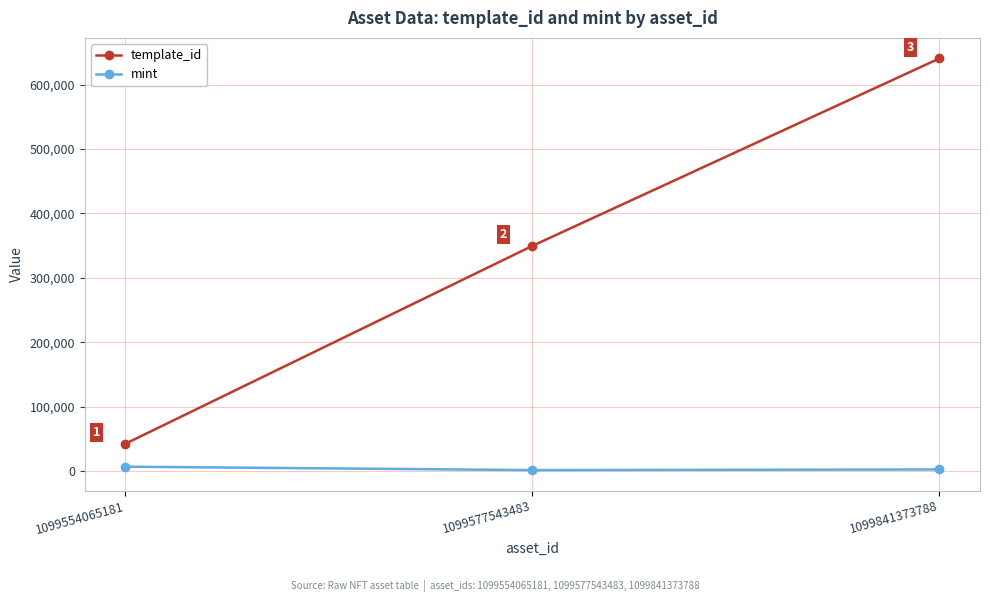

Which category has the lowest value in the mint series?

1099577543483